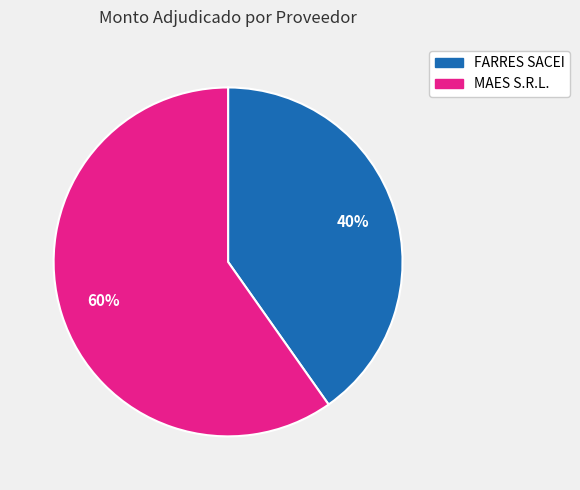

The FARRES SACEI slice represents 40% of the pie. True or false?

True